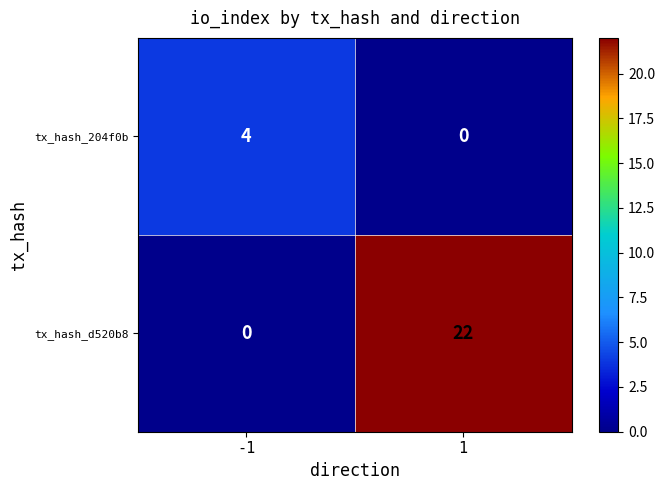

Count the number of categories in the chart.

2